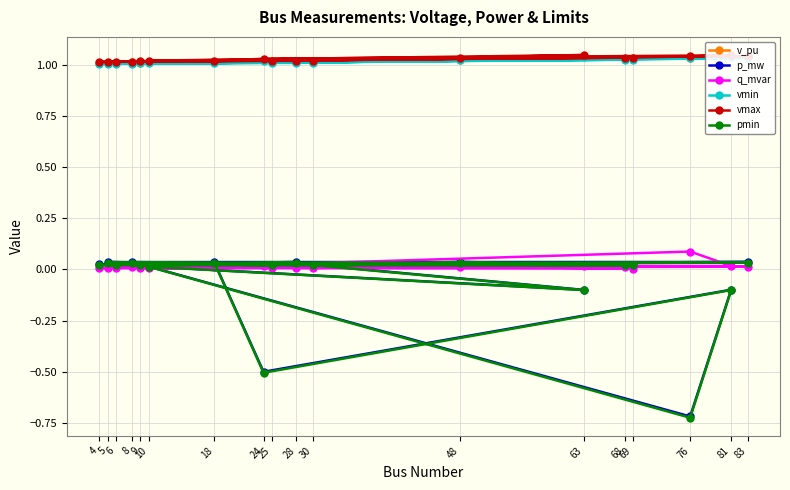

Between 30 and 8, which series saw the biggest shift?

p_mw